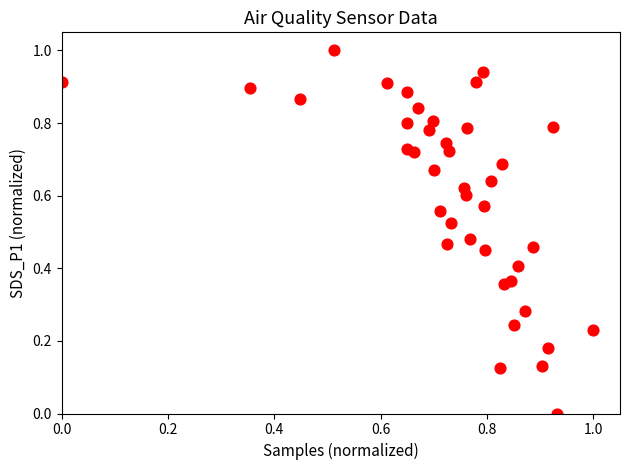

What is the range of Y values (max minus min)?

1.0